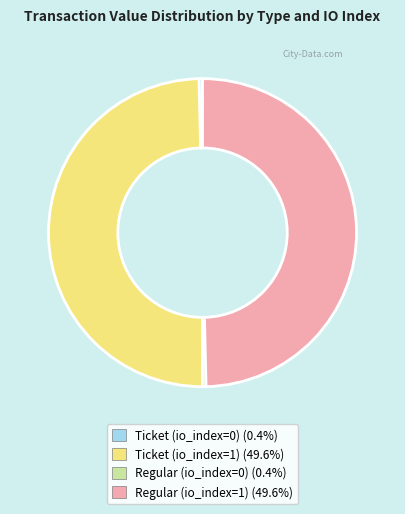

The Regular (io_index=1) slice represents 50% of the pie. True or false?

True